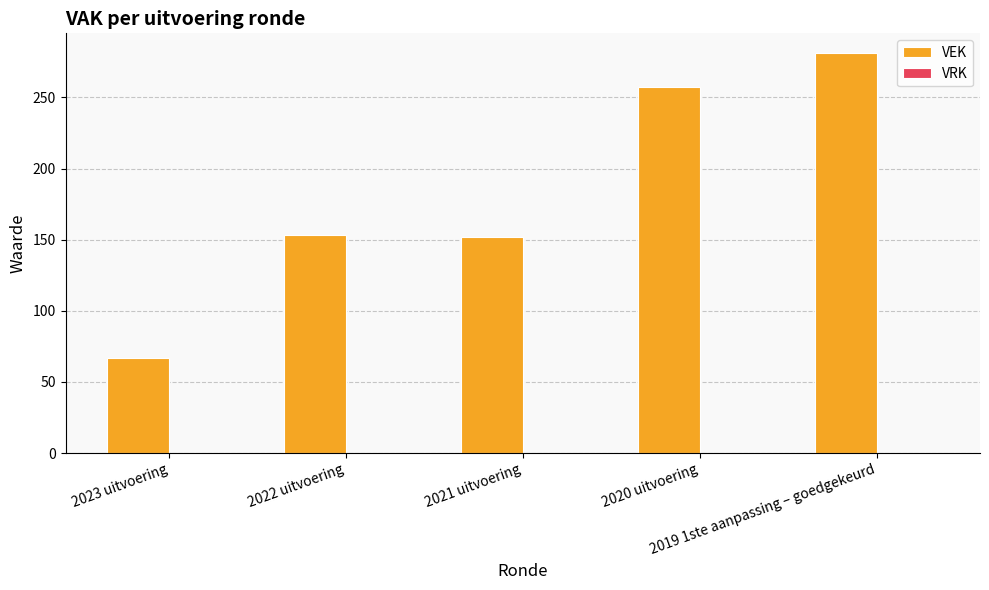

What is the maximum value shown in the chart?

281